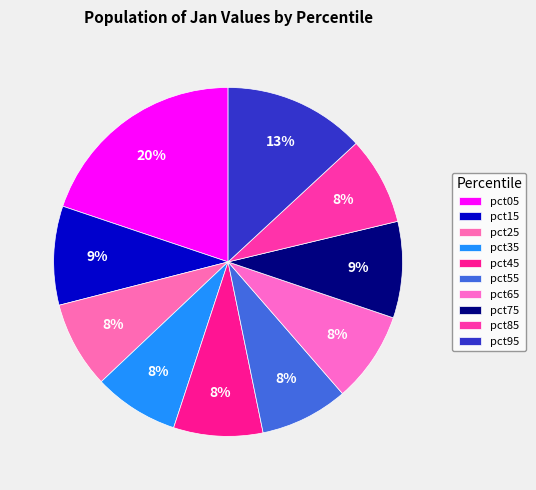

Does any single category account for the majority?

No